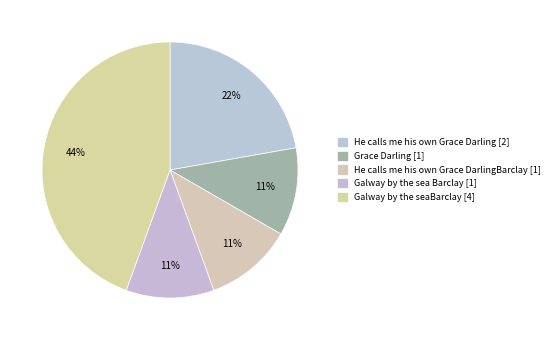

To the nearest percent, what is the difference between the largest and smallest slice percentages?

33%